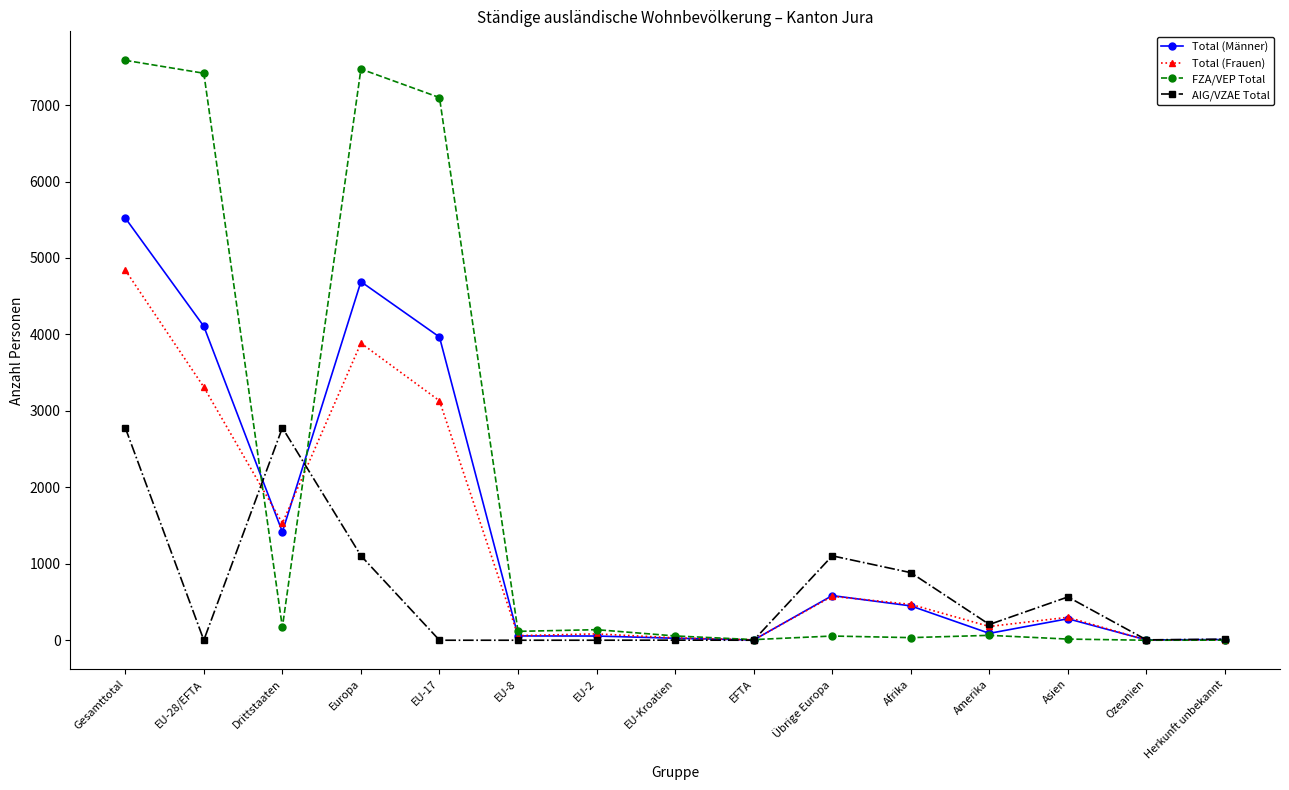

What is the sum of the Total (Frauen) values at Übrige Europa and Ozeanien?

576